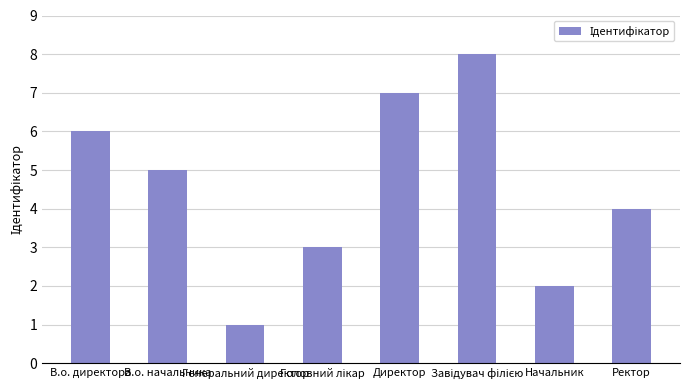

Where is the data nearest to the value 4?

Ректор